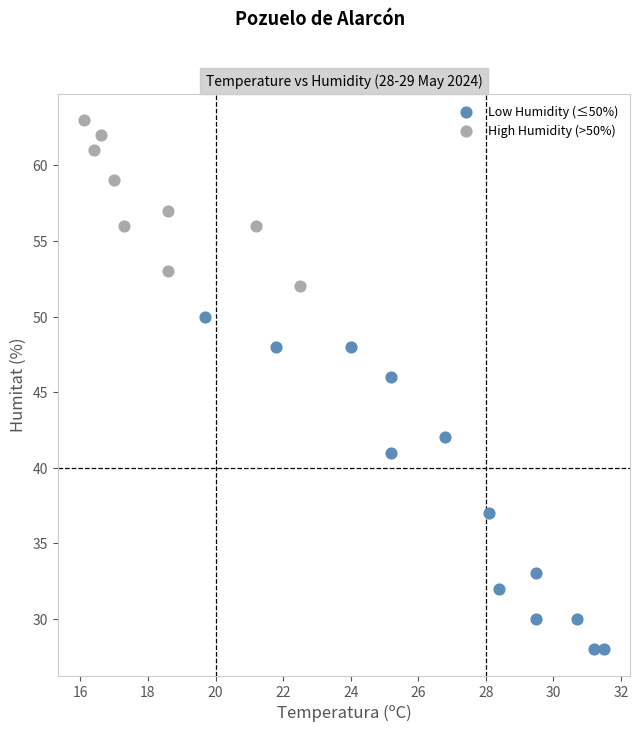

What are all the series names shown in the legend?

Low Humidity (≤50%), High Humidity (>50%)